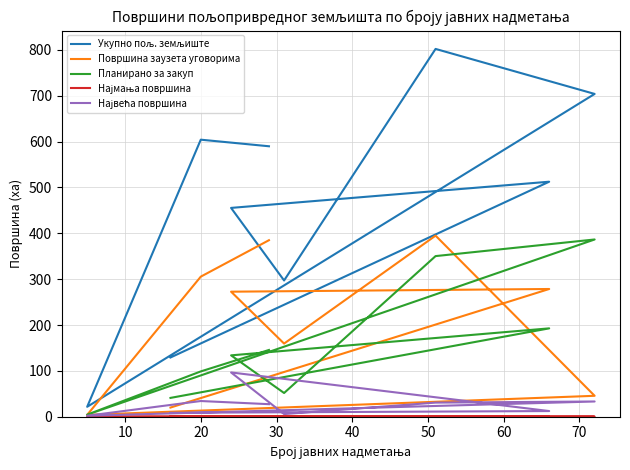

What is the maximum value shown in the chart?

802.2